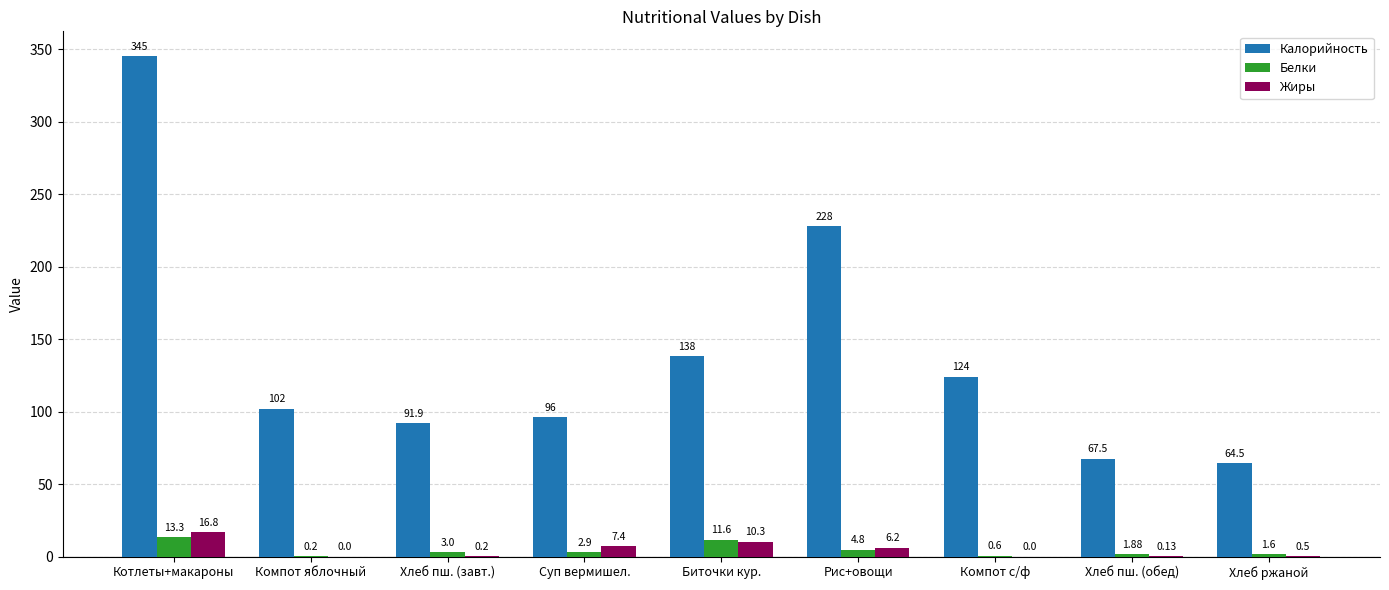

Between Компот яблочный and Биточки кур., which series saw the biggest shift?

Калорийность